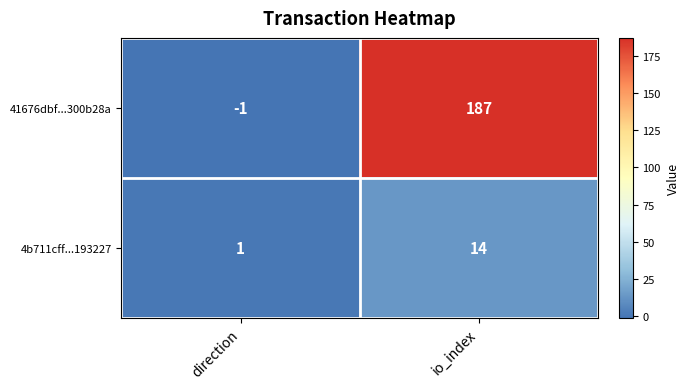

At how many categories does at least one series exceed 63?

1